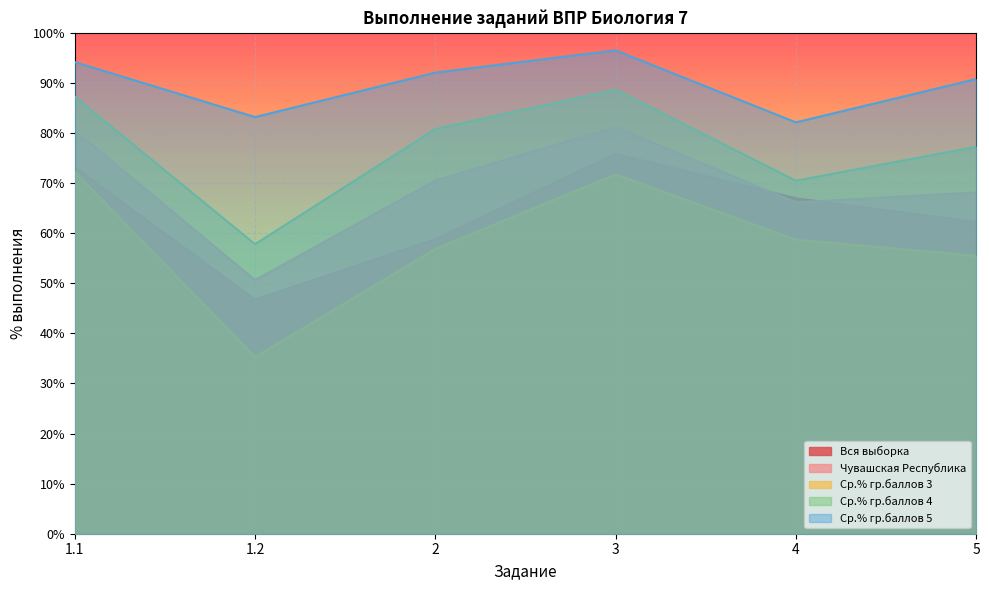

Reading right to left, what are all the values shown in this chart?

Вся выборка: 62.2	67.0	75.8	58.8	46.8	73.1
Чувашская Республика: 68.2	66.1	81.2	70.5	50.6	80.5
Ср.% гр.баллов 3: 55.5	58.7	71.7	56.9	35.3	72.2
Ср.% гр.баллов 4: 77.2	70.5	88.7	80.8	57.8	87.2
Ср.% гр.баллов 5: 90.8	82.1	96.5	92.1	83.2	94.2